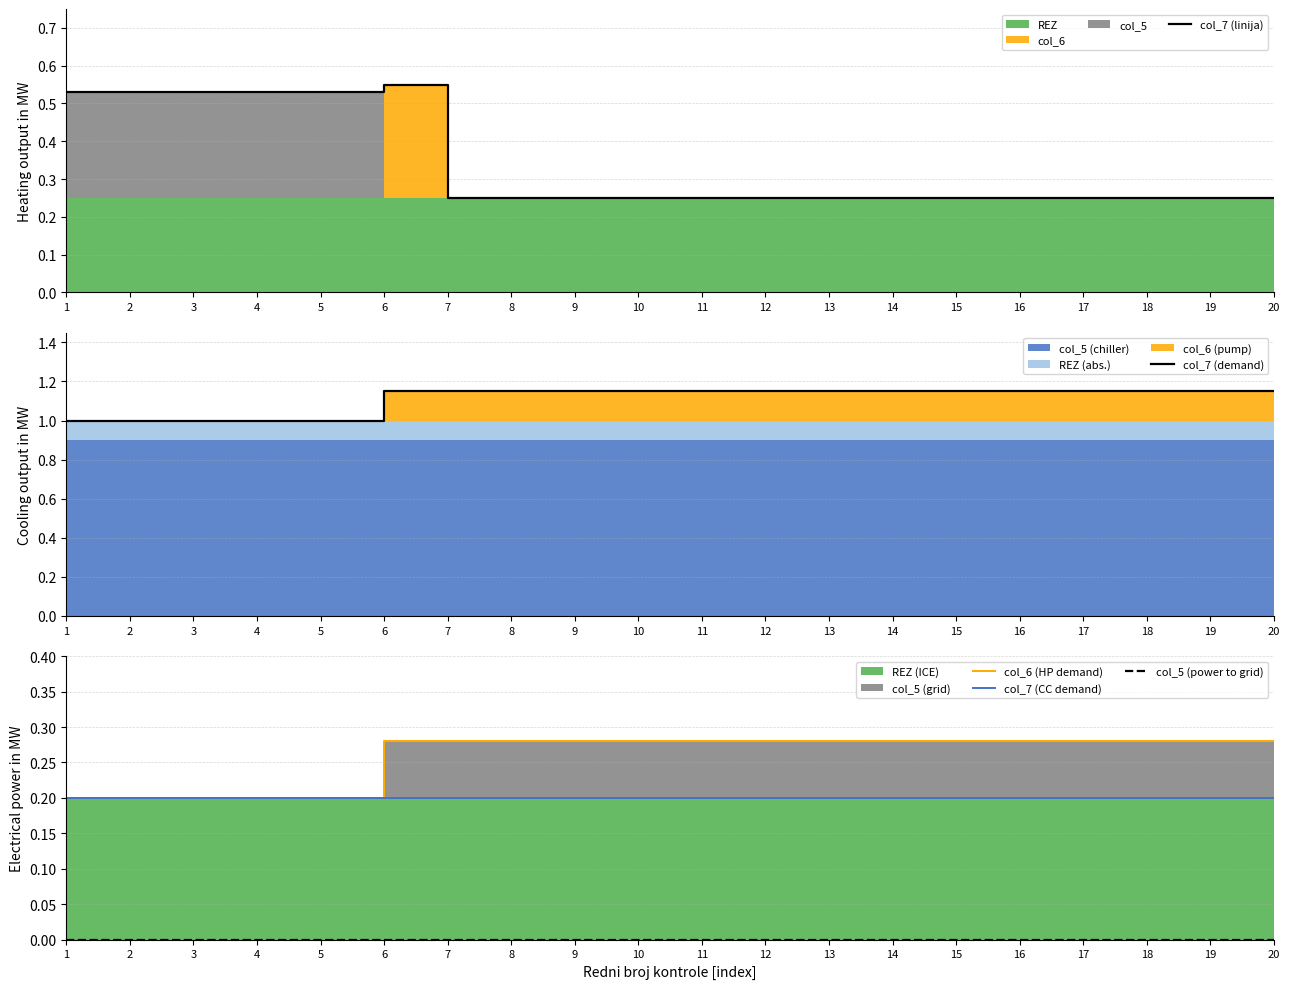

The value of col_6 (HP demand) at 18 is 0.4. True or false?

False